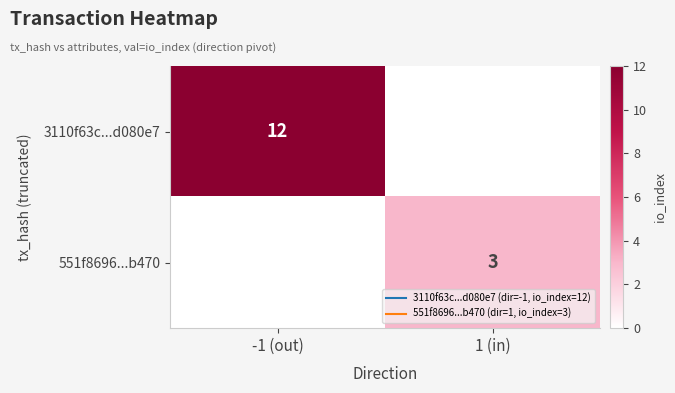

What is the total value across all series at 1 (in)?

3